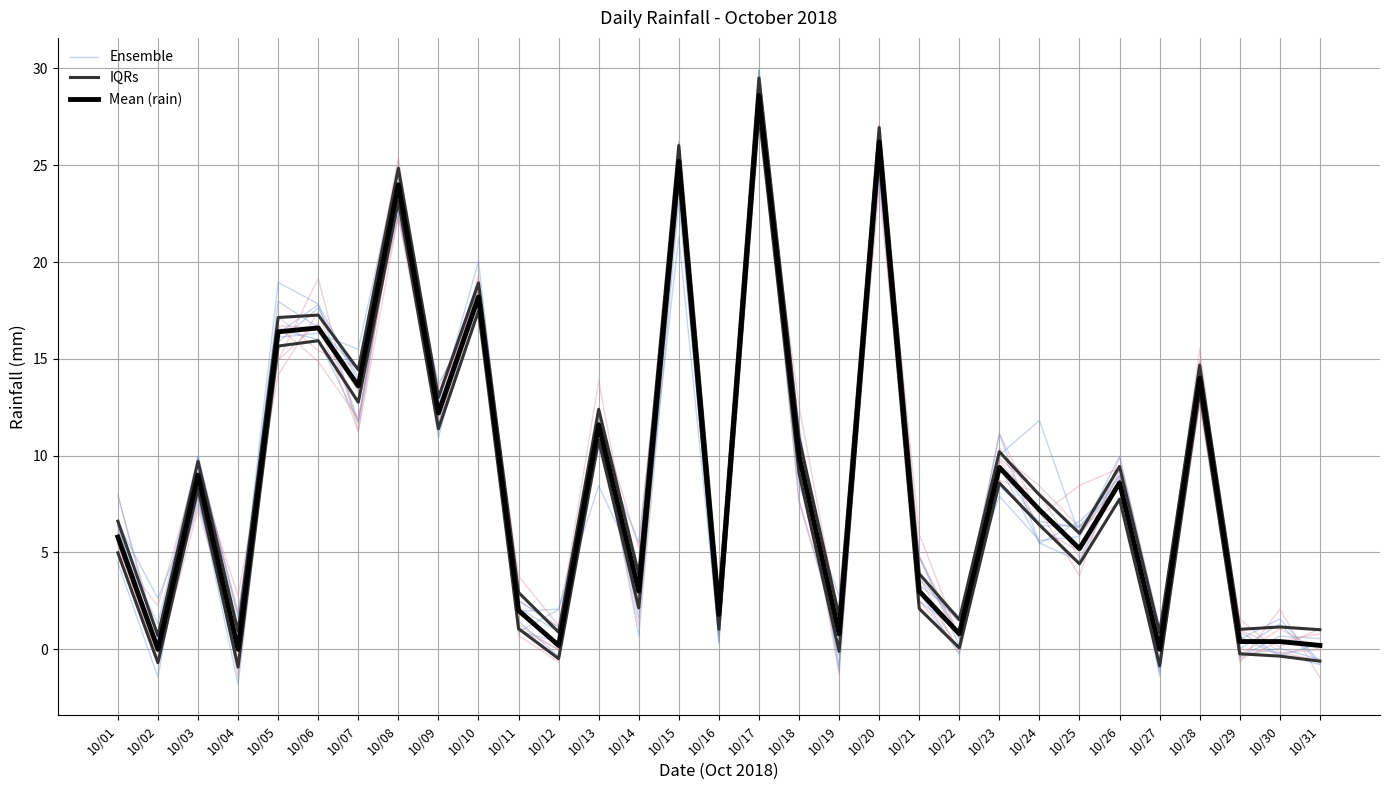

What is the difference between the highest and lowest values at 10/21?

1.8